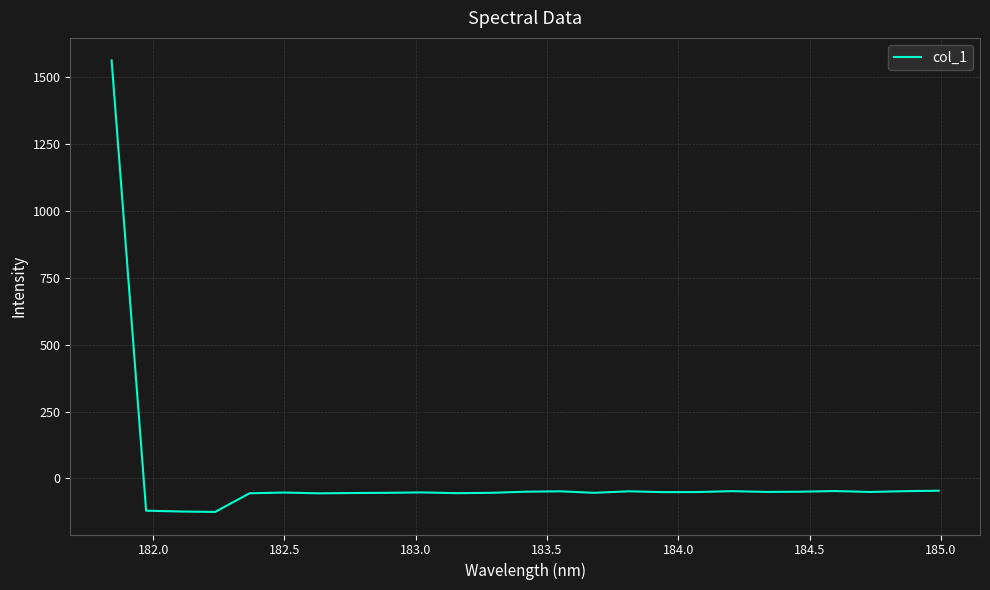

What is the difference between the maximum and minimum values?

1688.1